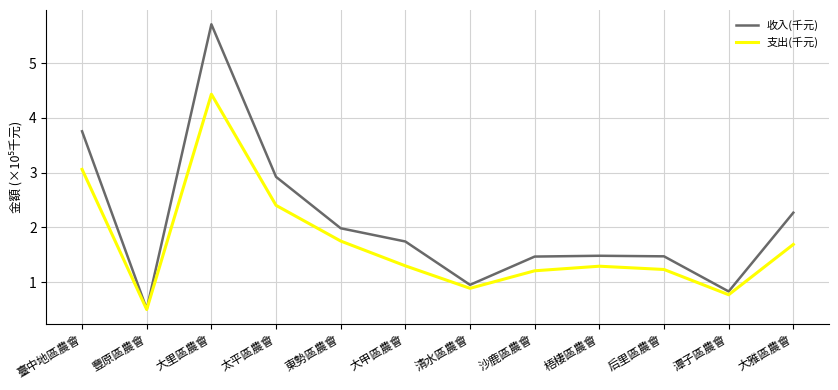

What are all the series names shown in the legend?

收入(千元), 支出(千元)